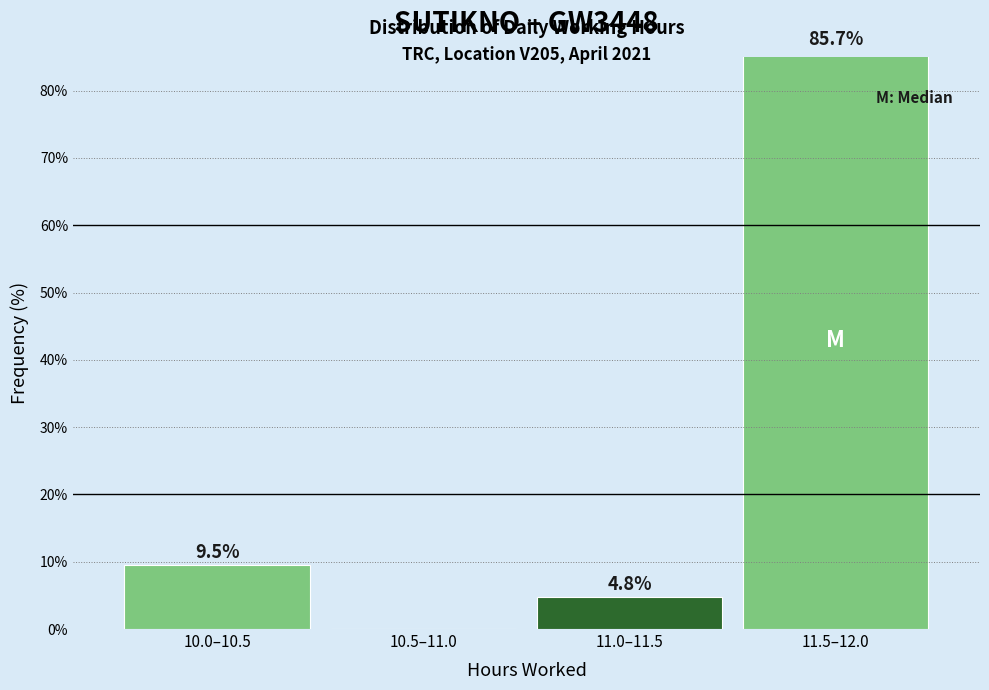

Which has a higher value, 11.0–11.5 or 10.5–11.0?

11.0–11.5